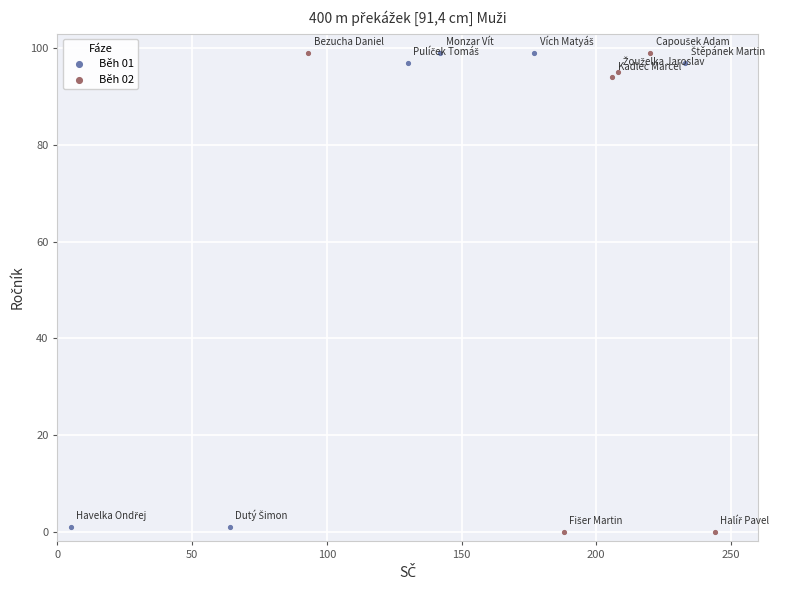

What are all the series names shown in the legend?

Běh 01, Běh 02